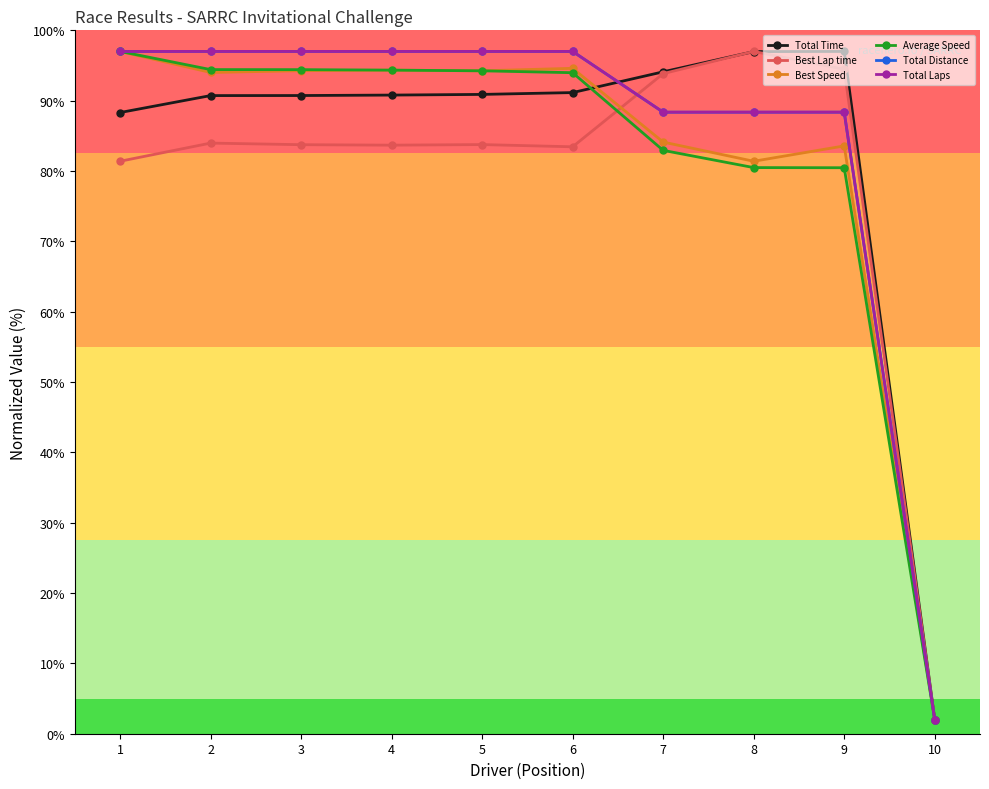

At which category is the sum across all series the highest?

1